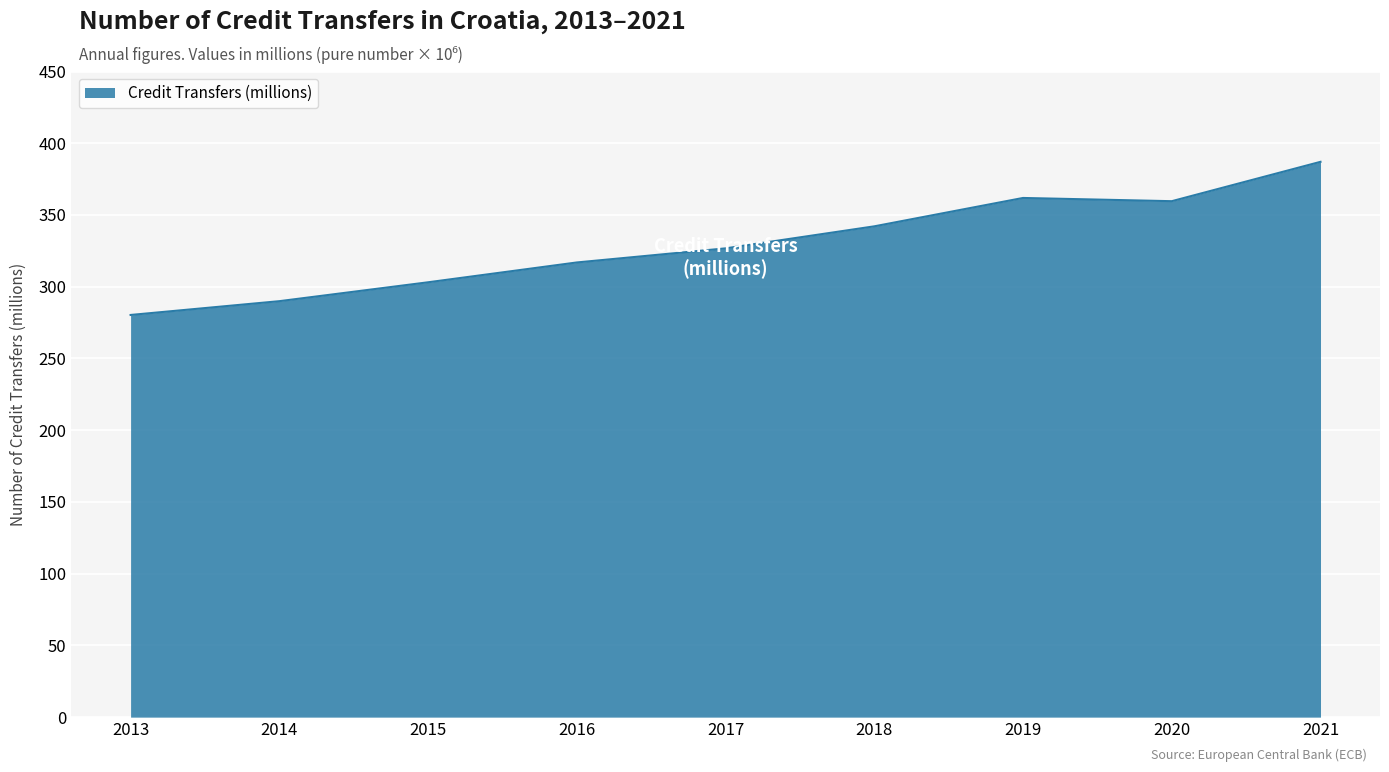

What is the approximate value at 2017?

326.7